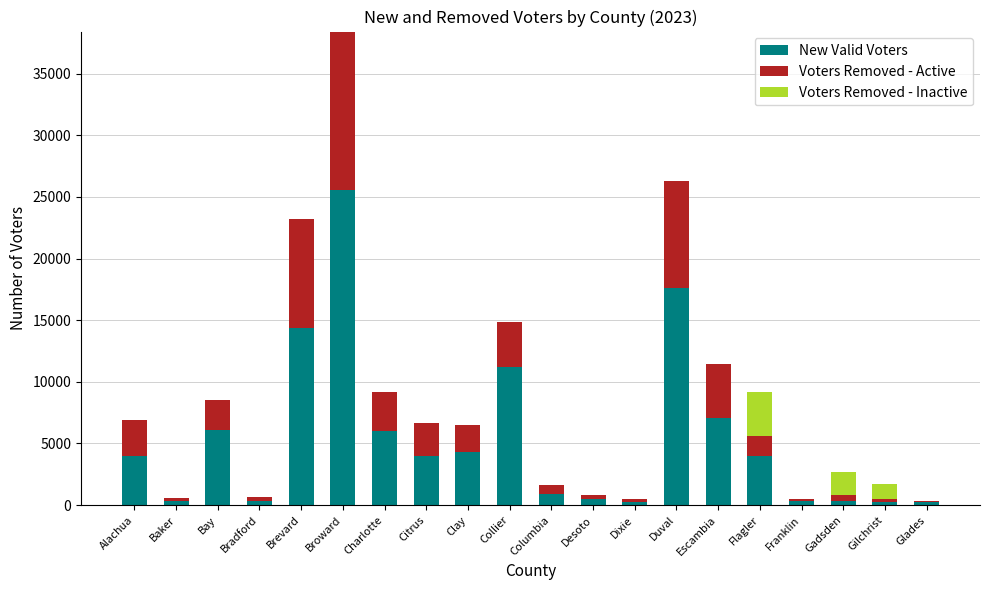

What is the sum of all New Valid Voters values?

107537